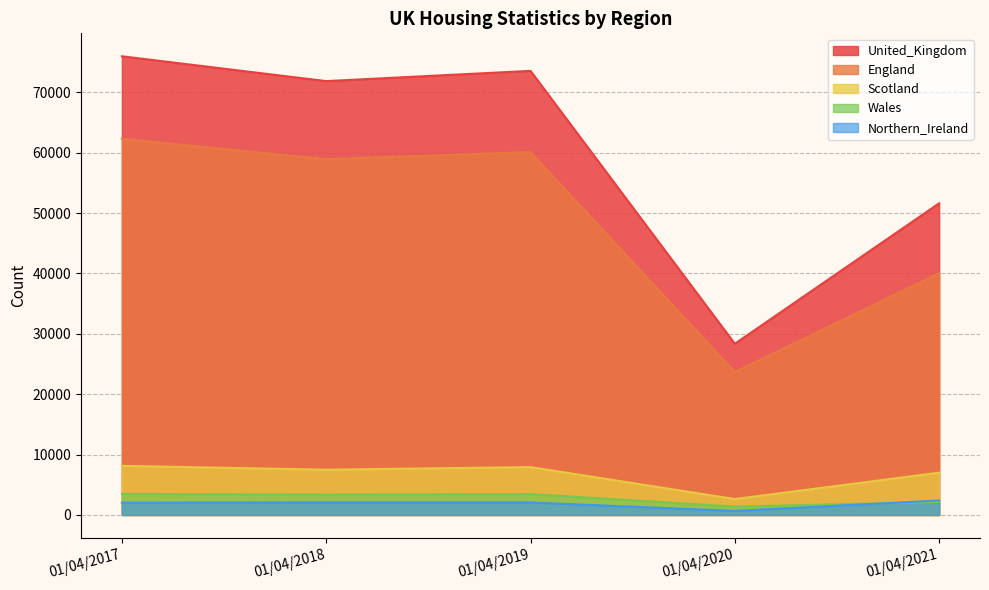

What is the spread (max minus min) of values at 01/04/2017?

73947.0